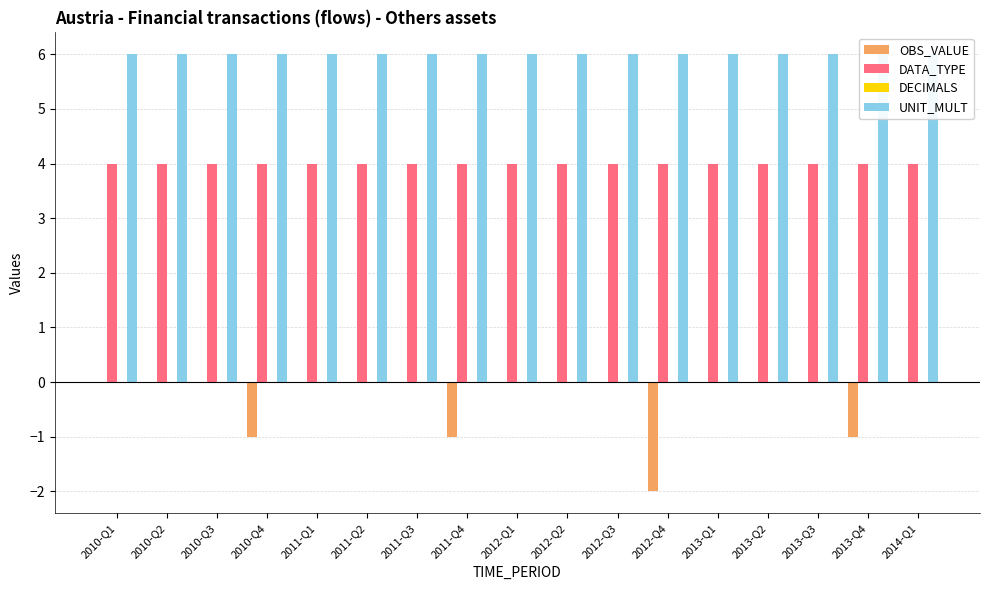

At which category is the sum across all series the highest?

2010-Q1